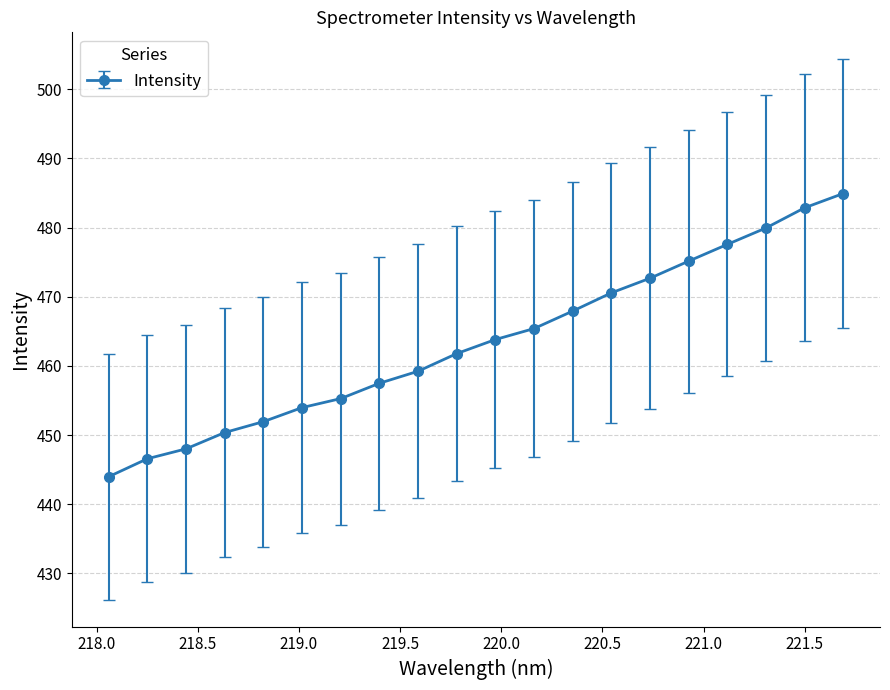

What is the value of the 13th point from the left?

467.9